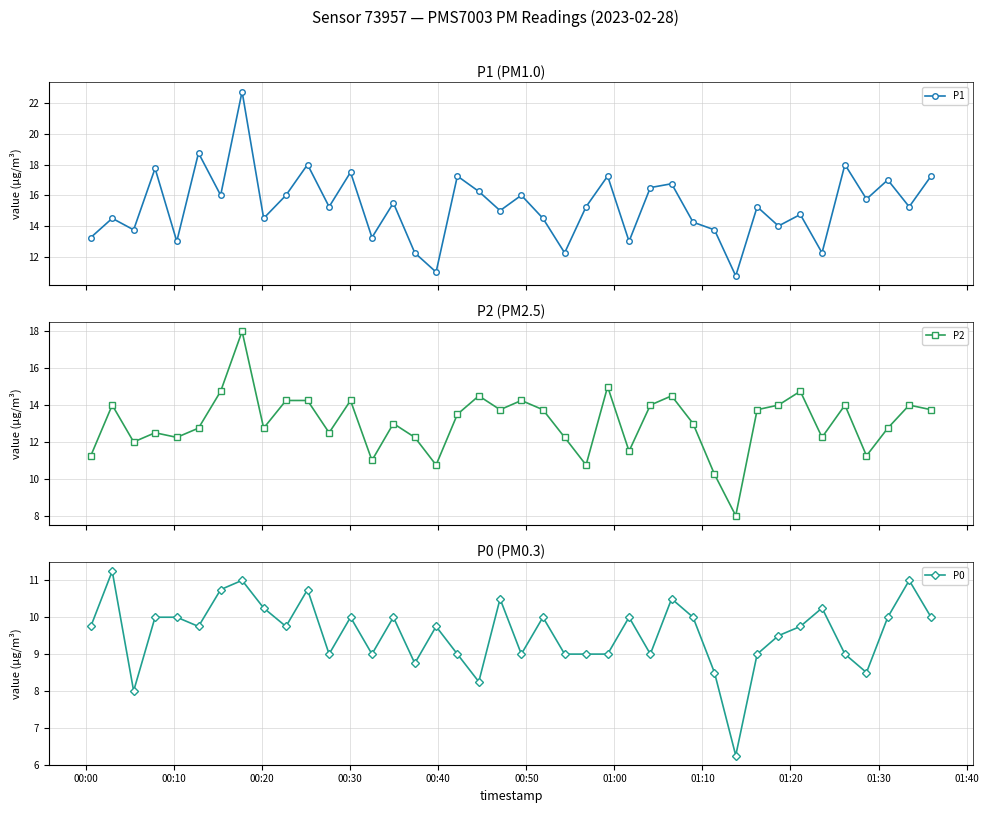

What is the minimum value for P1?

10.8